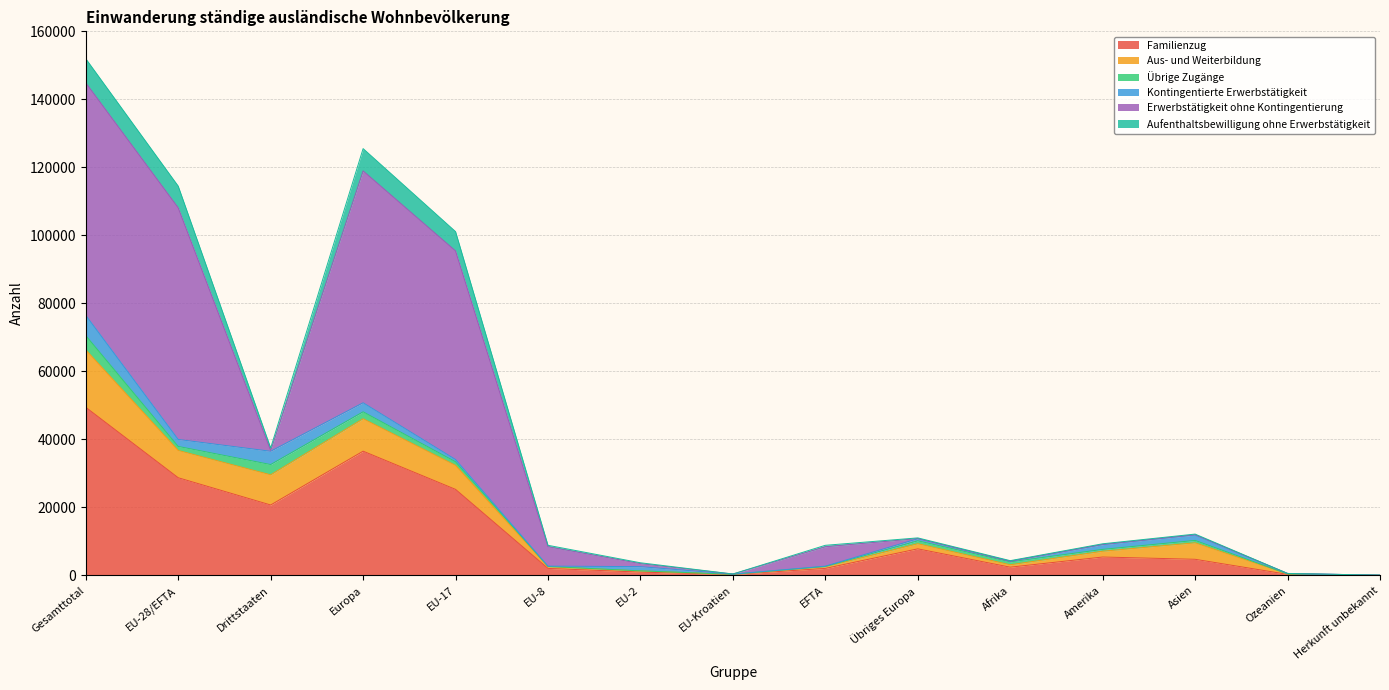

What is the difference between the highest and lowest values at EFTA?

6792